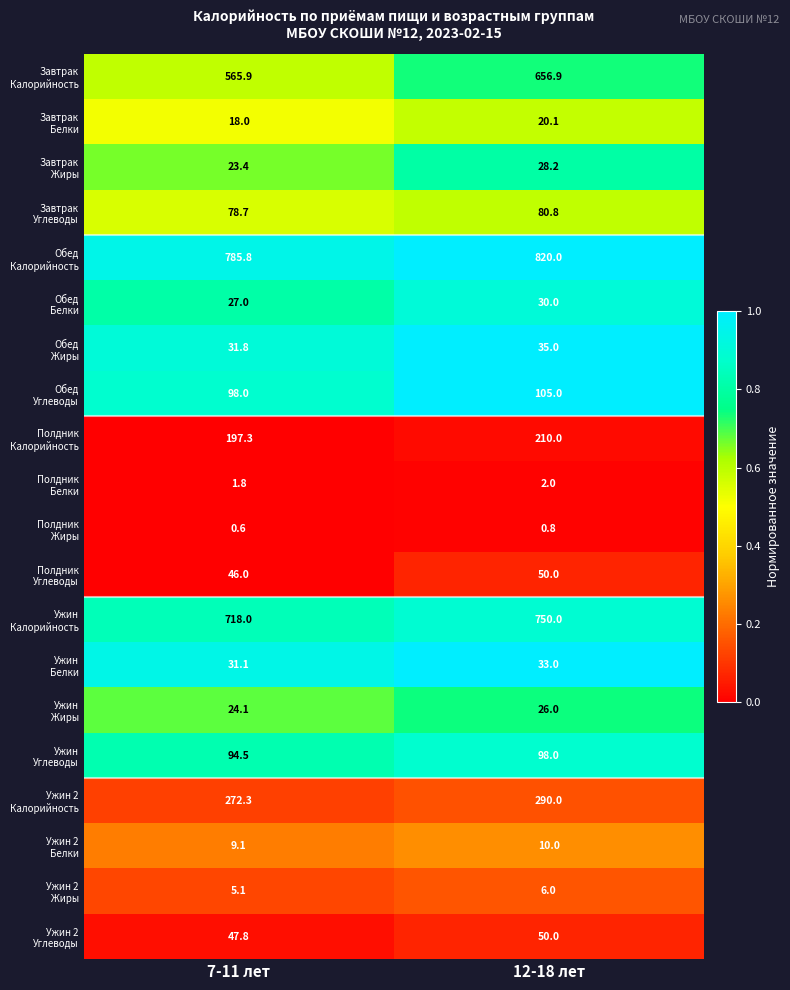

What is the smallest value displayed?

0.6